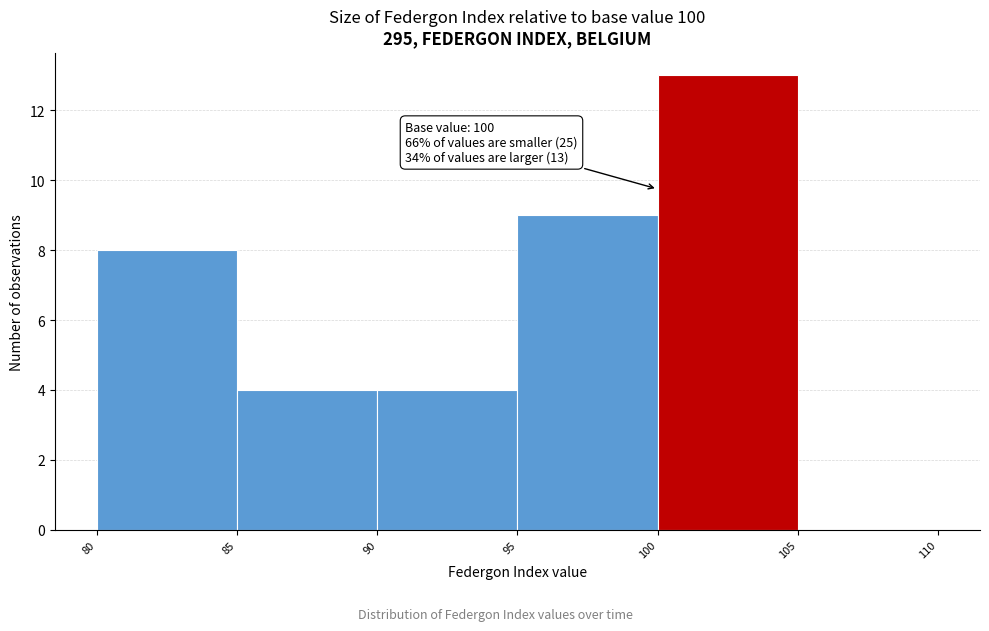

Which range on the x-axis has the tallest bar?

100 to 105